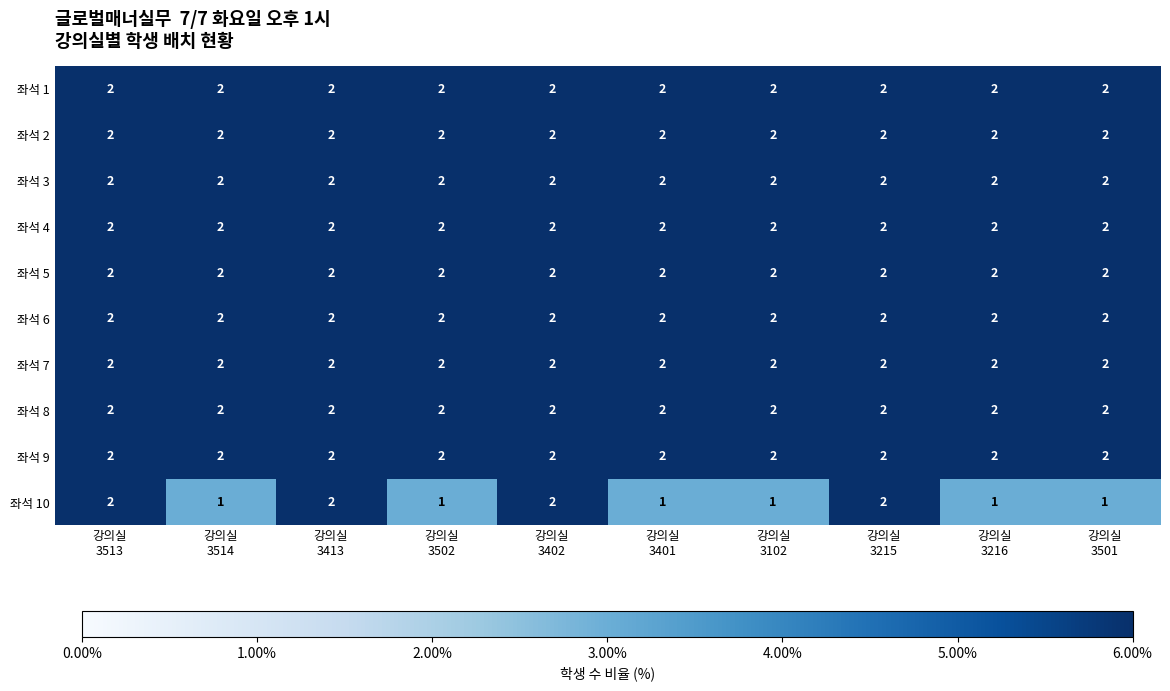

At how many categories does at least one series exceed 1?

10